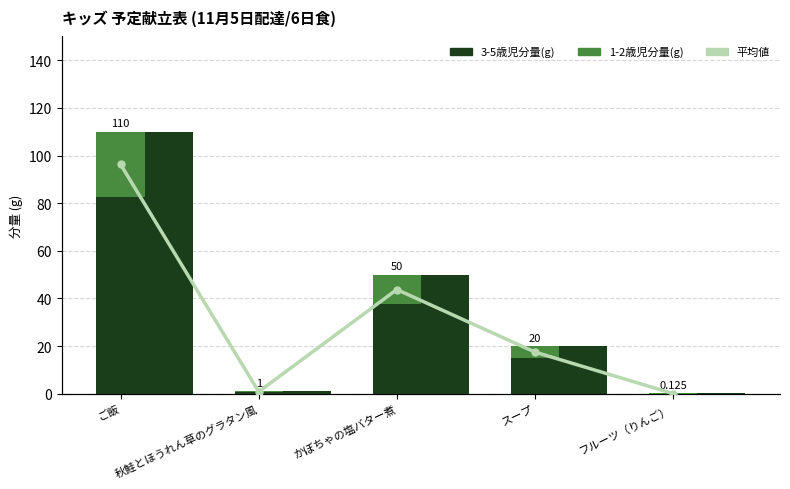

How many groups of bars are there?

5